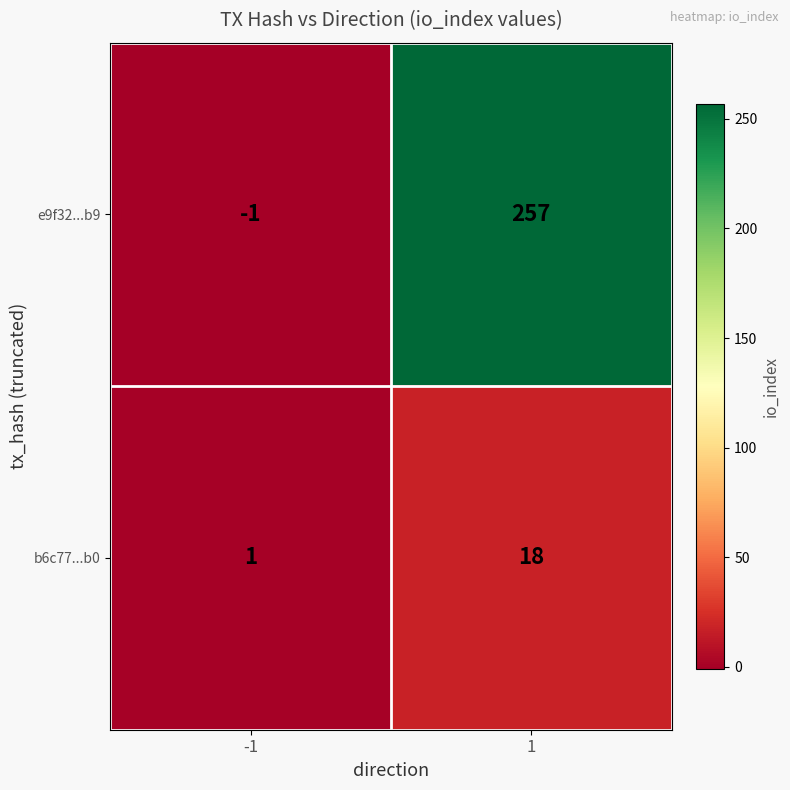

Which series changed the most between -1 and 1?

e9f32...b9